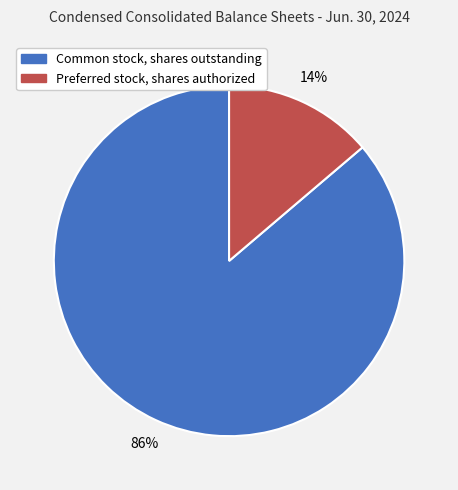

Which category has the biggest portion of the pie?

Common stock, shares outstanding